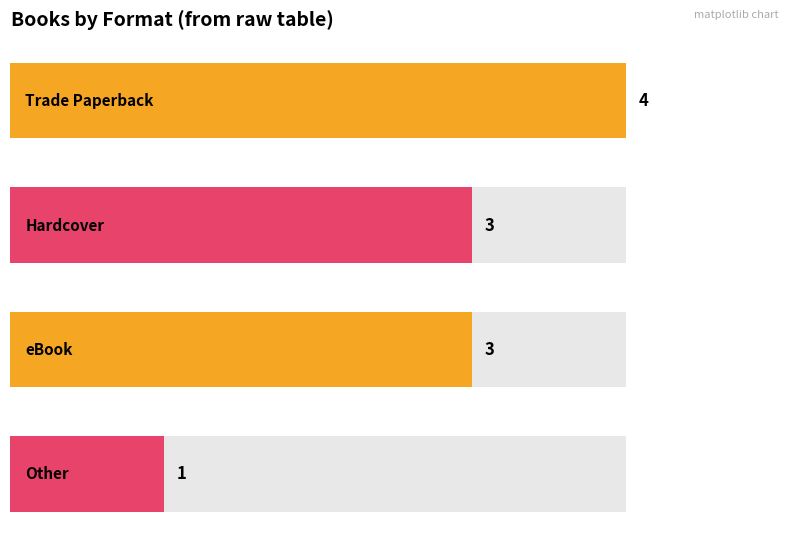

Count the number of values greater than 3.

1